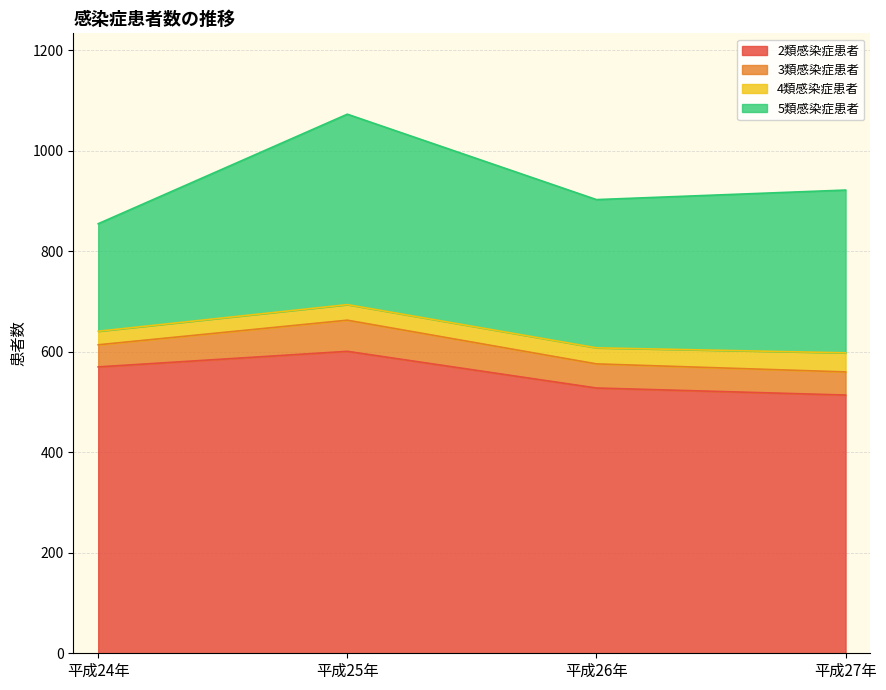

True or false: 2類感染症患者 and 5類感染症患者 intersect in this chart.

False